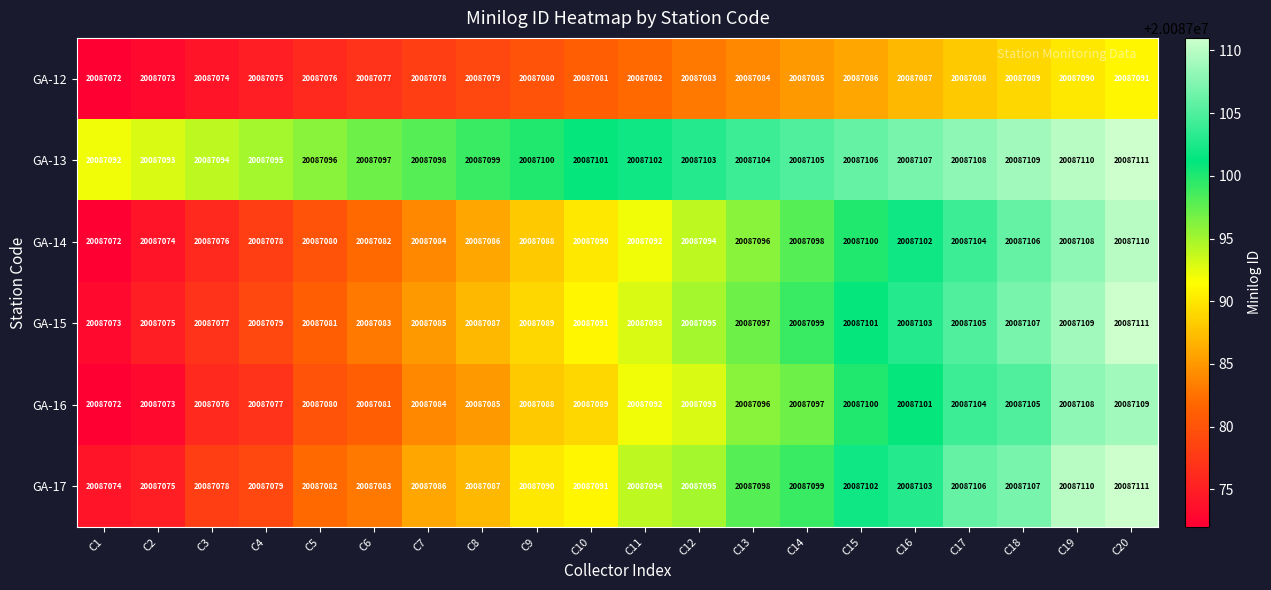

True or false: GA-17 has a value of 29384289 at C17.

False